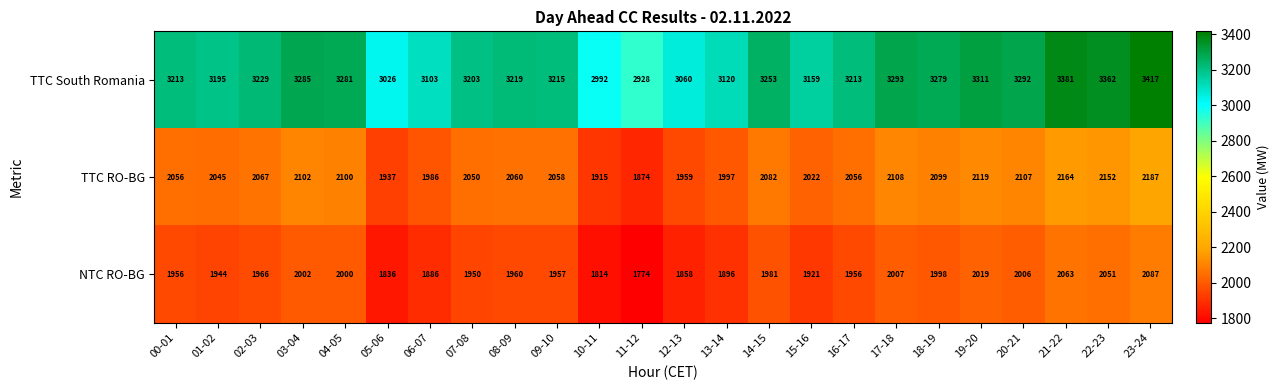

Where does the TTC RO-BG series first go above 2060?

02-03